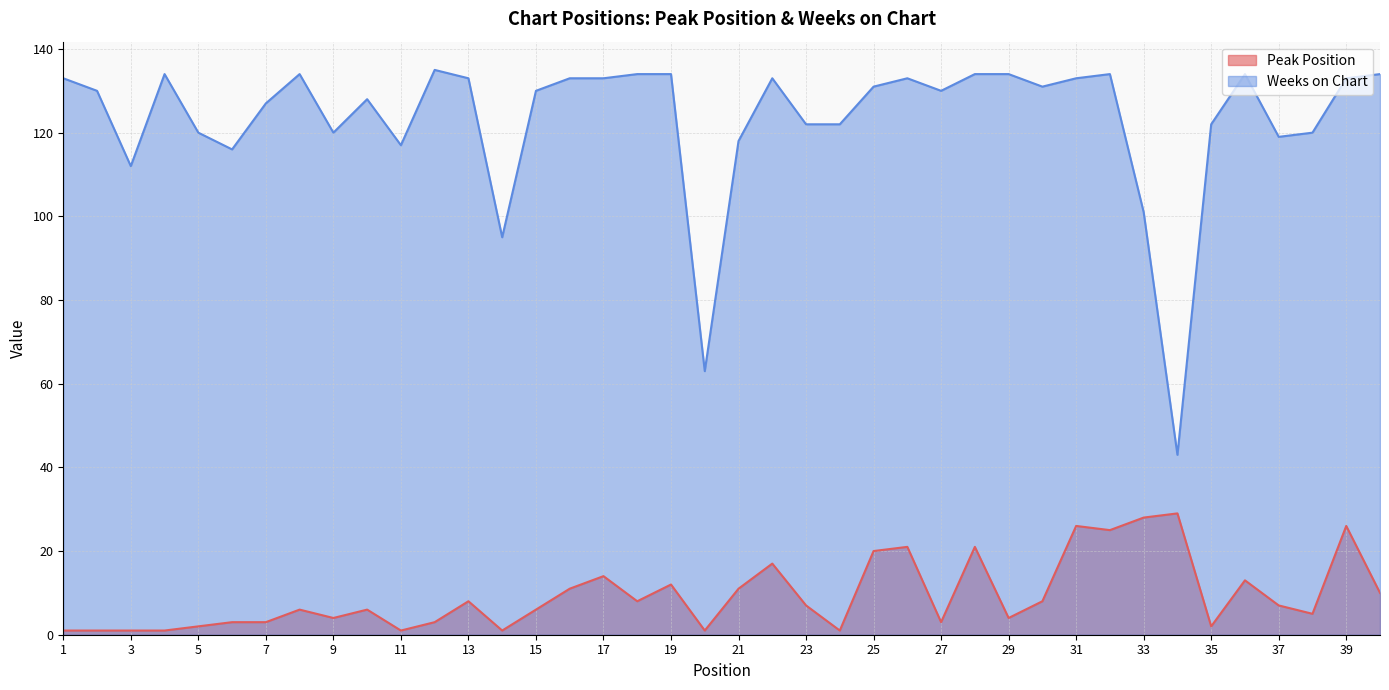

At which category does Peak Position reach its first local peak?

8